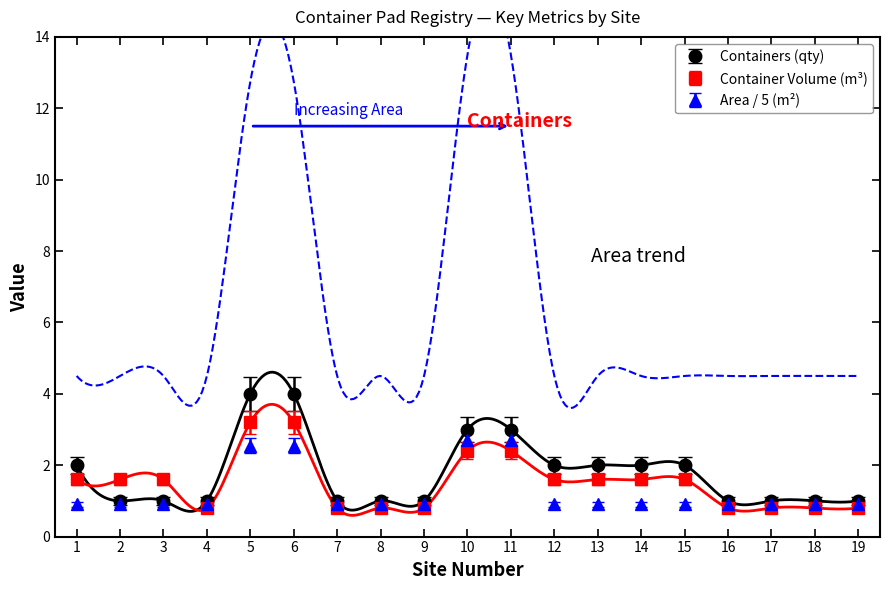

Which series has the largest range (max minus min)?

Containers (qty)